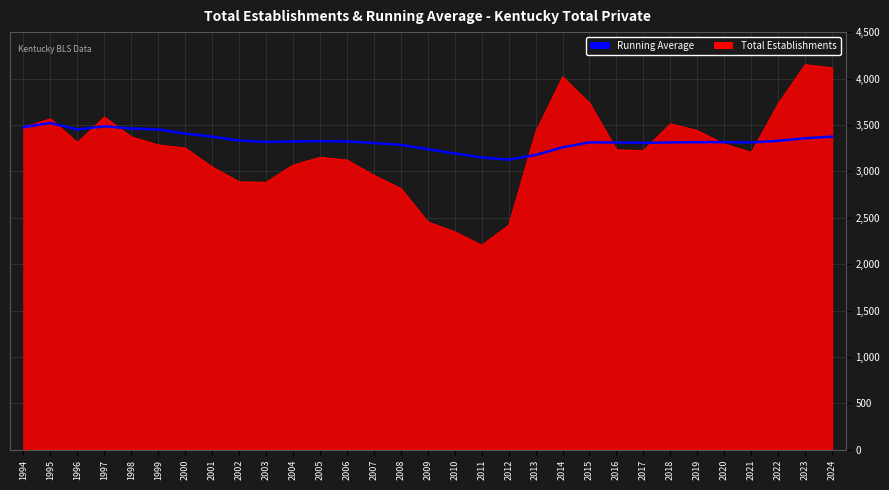

Rank the series by their maximum value, from lowest to highest.

Running Average, Total Establishments